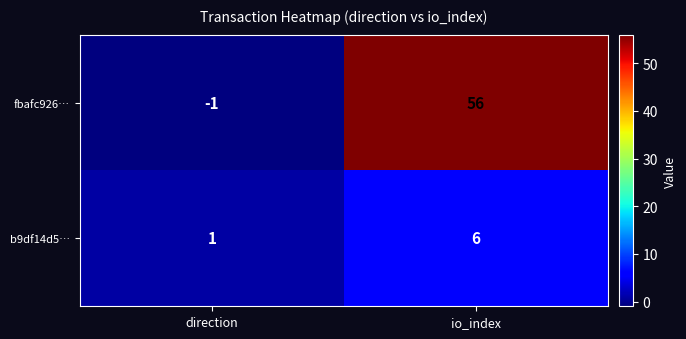

Which label corresponds to the largest value in the chart?

io_index